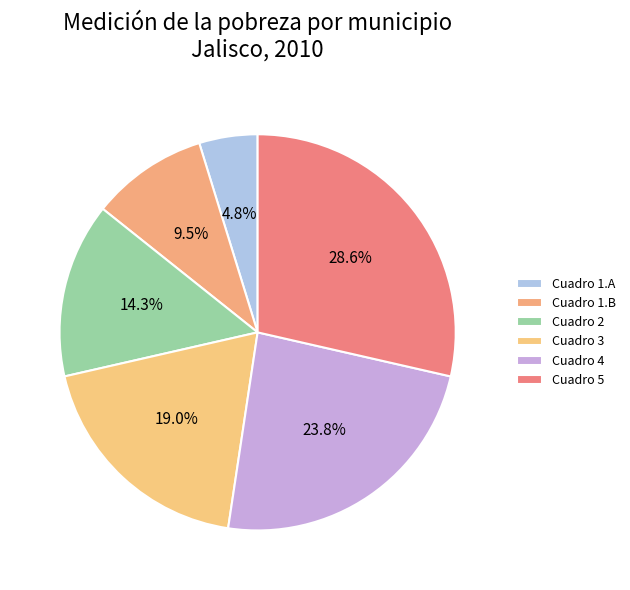

The Cuadro 4 slice represents 12% of the pie. True or false?

False